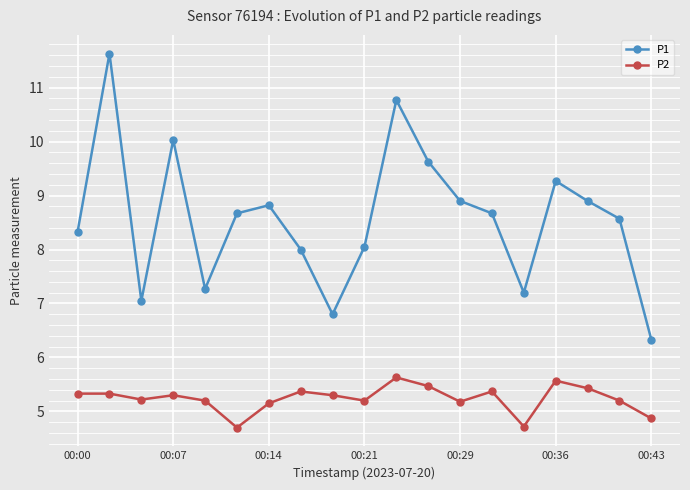

Which series has the largest total across all categories?

P1